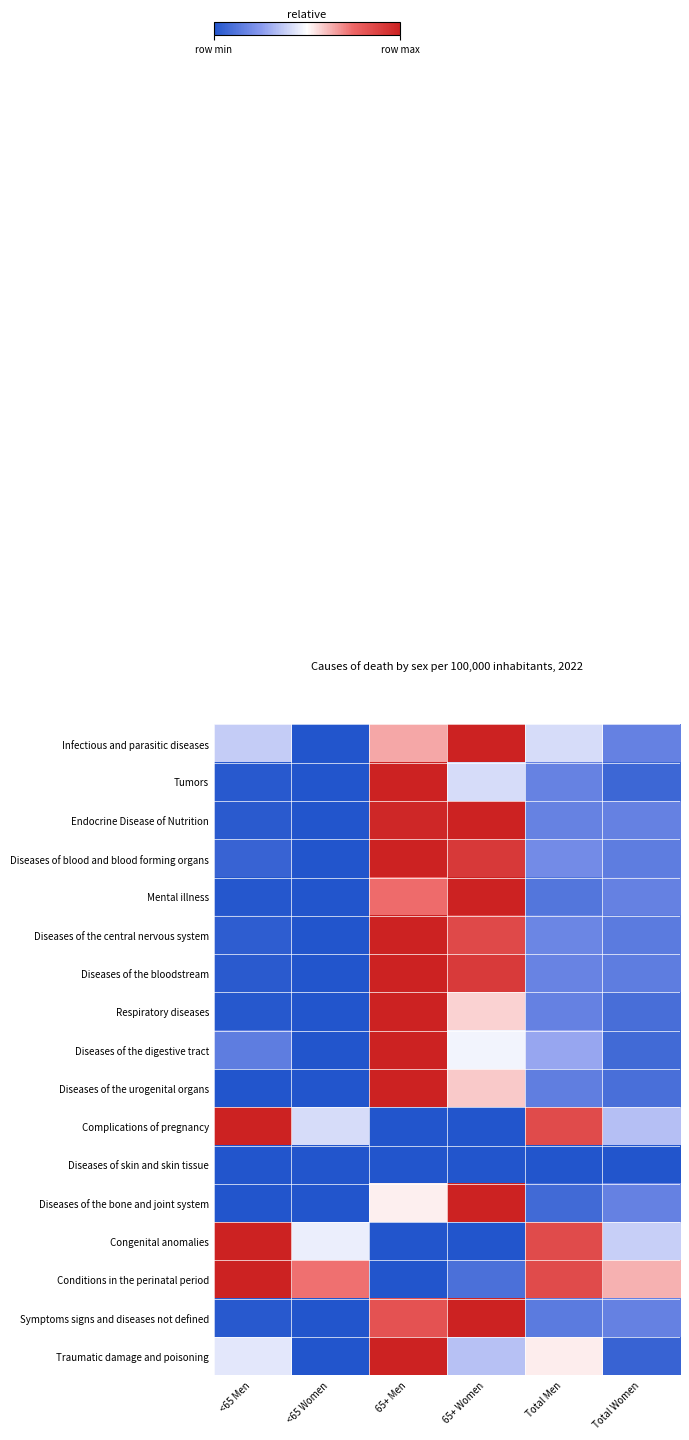

Which category has the lowest value across all series?

<65 Women